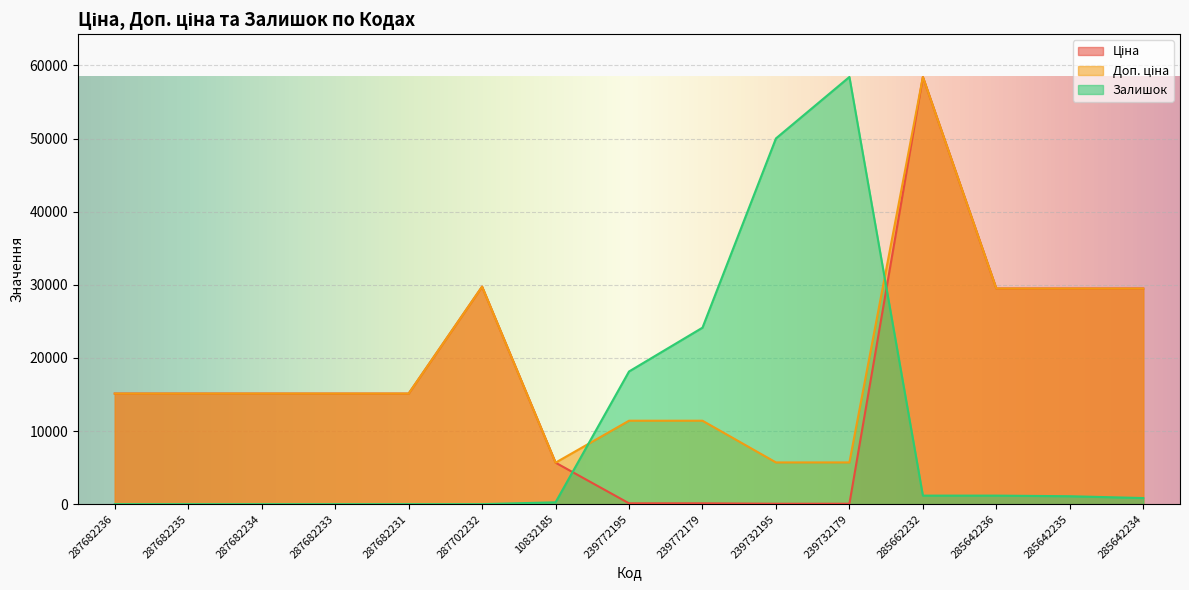

True or false: Доп. ціна has a value of 1681.9 at 239732195.

False